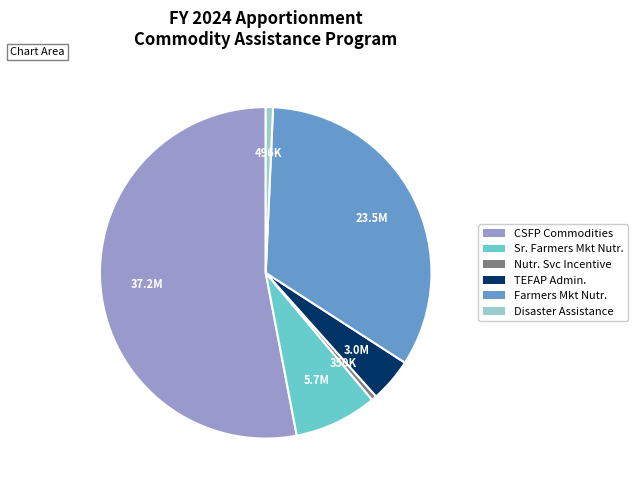

Is there any slice that represents more than half of the pie?

Yes